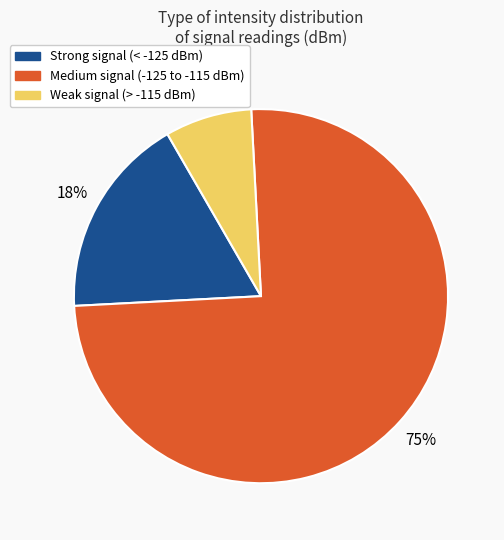

Is there any slice that represents more than half of the pie?

Yes